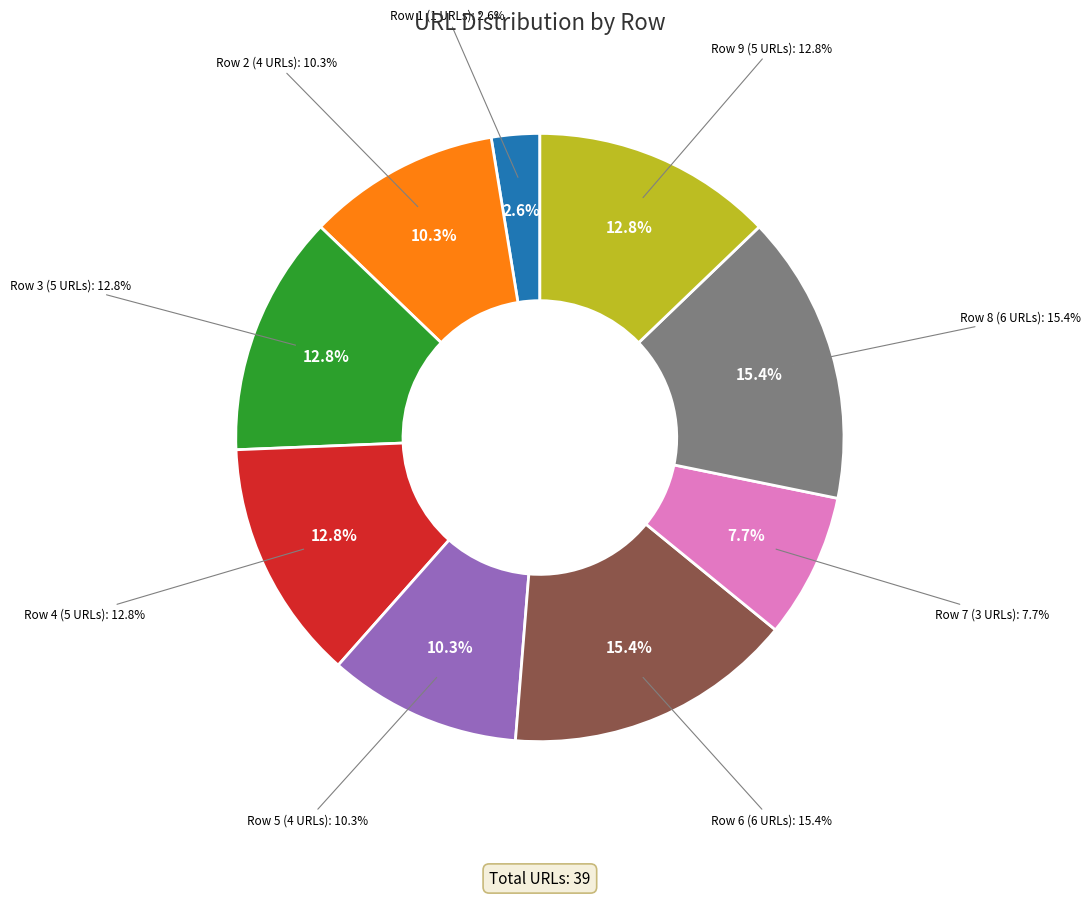

What percentage is NOT represented by Row 4?

87.2%